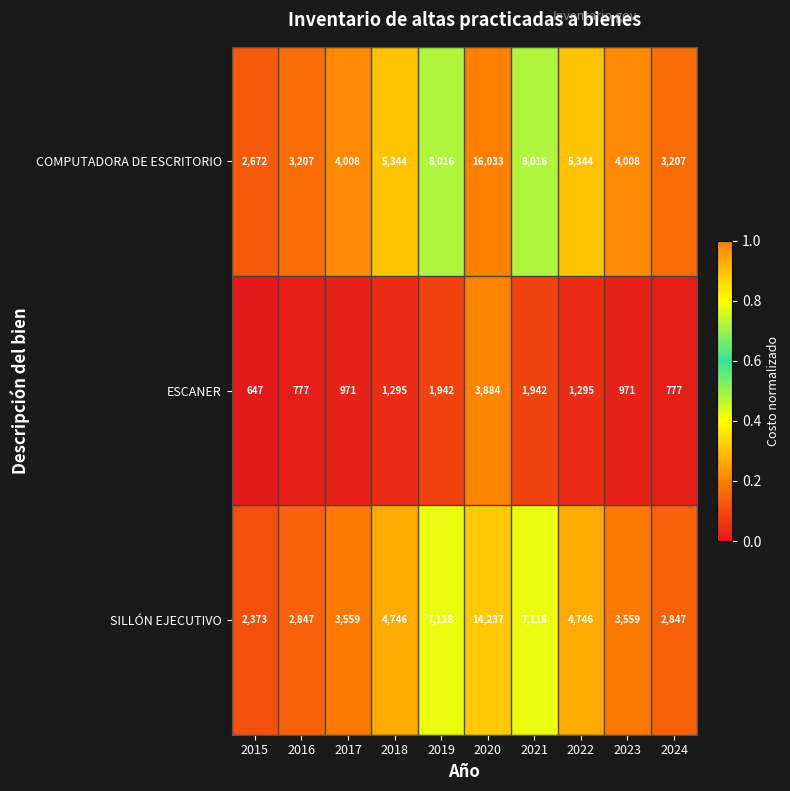

Reading left to right, what are all the values shown in this chart?

COMPUTADORA DE ESCRITORIO: 2015=2672	2016=3207	2017=4008	2018=5344	2019=8016	2020=16033	2021=8016	2022=5344	2023=4008	2024=3207
ESCANER: 2015=647	2016=777	2017=971	2018=1295	2019=1942	2020=3884	2021=1942	2022=1295	2023=971	2024=777
SILLÓN EJECUTIVO: 2015=2373	2016=2847	2017=3559	2018=4746	2019=7118	2020=14237	2021=7118	2022=4746	2023=3559	2024=2847